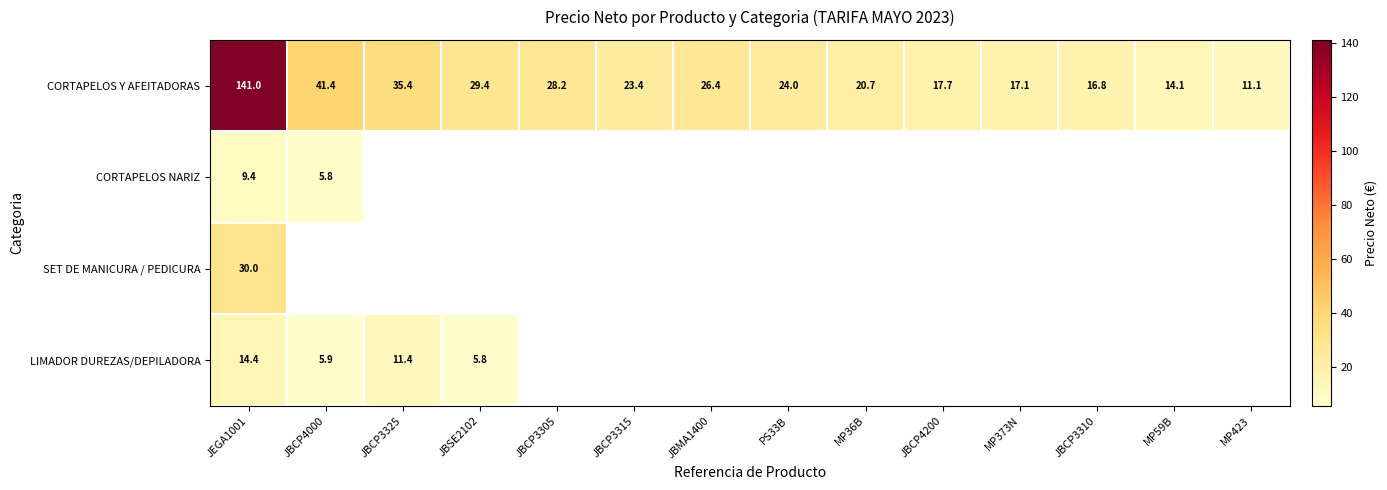

True or false: LIMADOR DUREZAS/DEPILADORA has a value of 5.3 at JEGA1001.

False